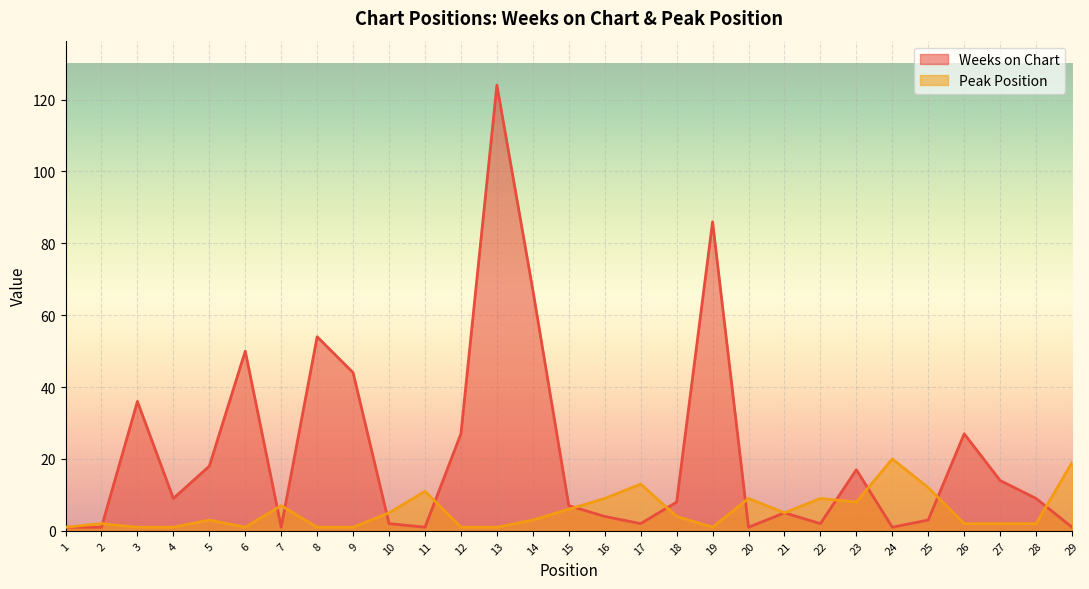

How many distinct data groups are displayed?

2